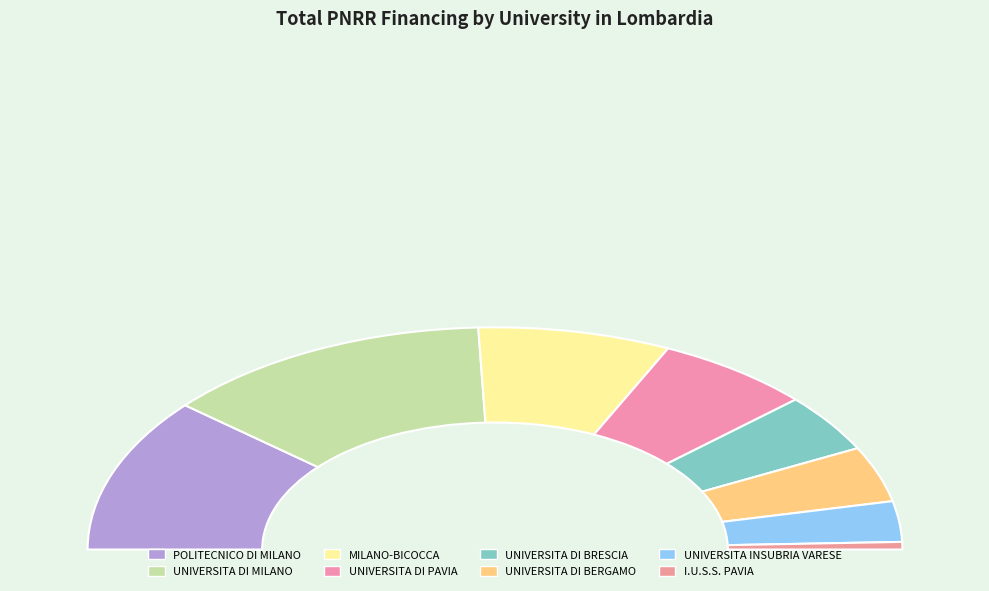

Do UNIVERSITA DI MILANO and UNIVERSITA DI PAVIA together represent more than half of the pie?

No